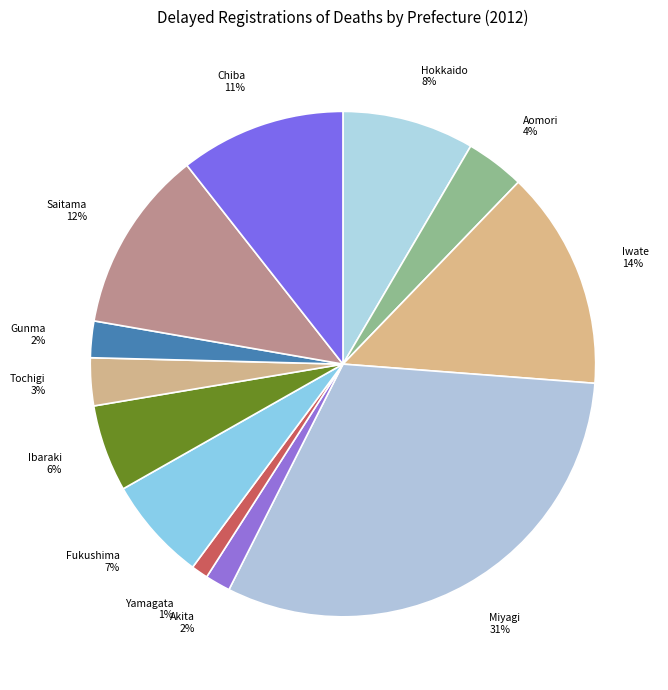

Count the number of slices in the pie.

12